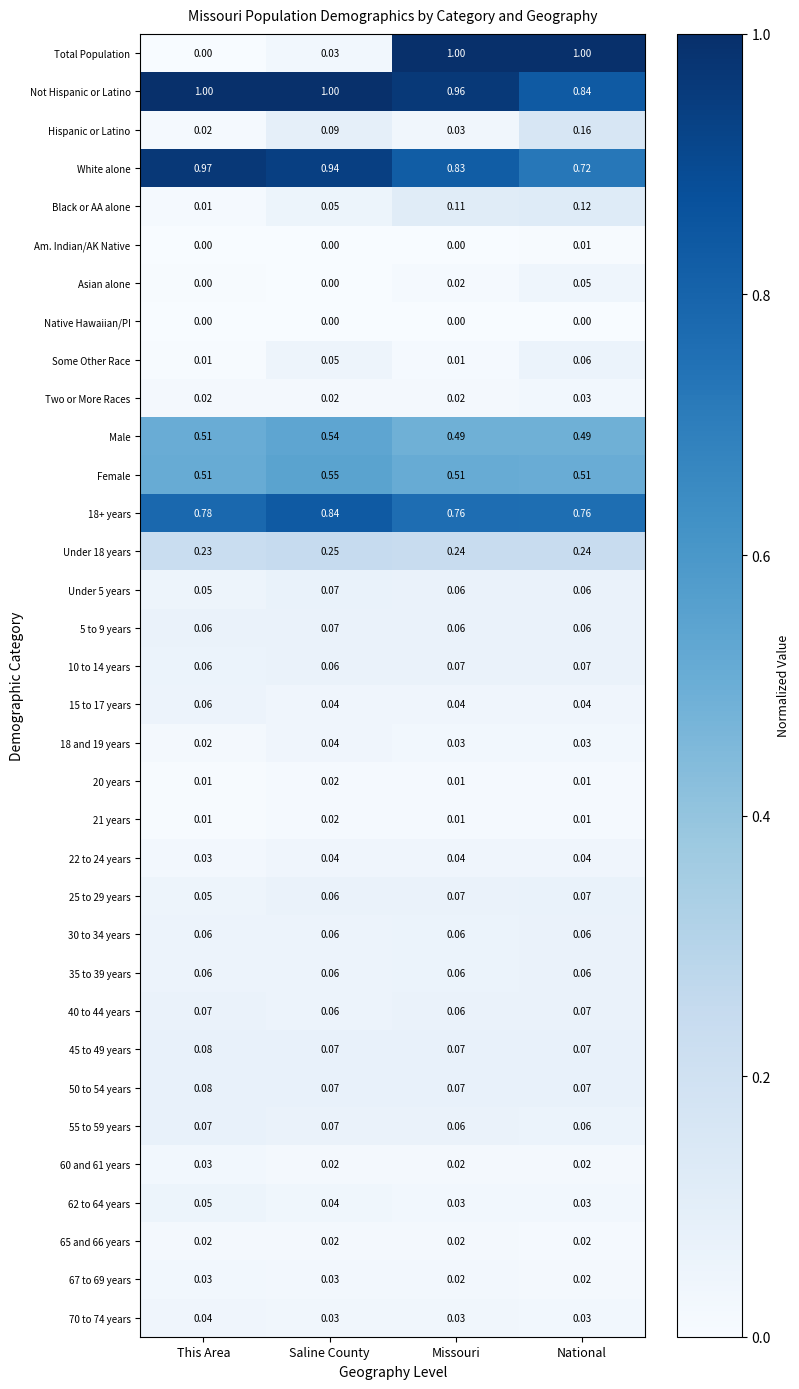

At which category is the sum across all series the highest?

National